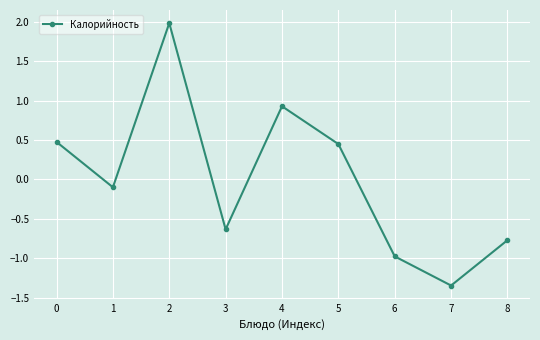

What is the change in value from 3 to 4?

+1.6